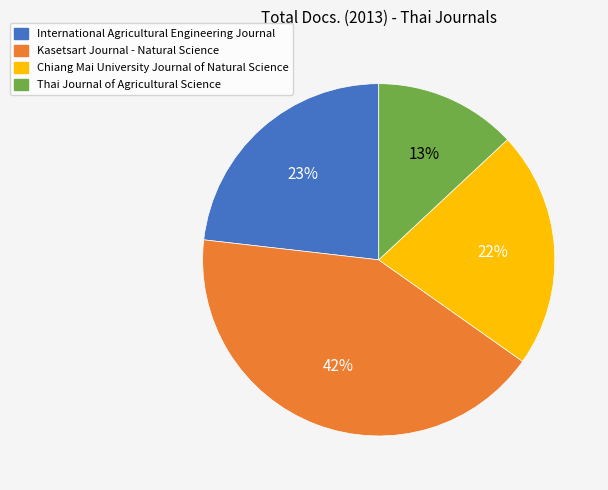

Rank the categories by value from lowest to highest.

Thai Journal of Agricultural Science, Chiang Mai University Journal of Natural Science, International Agricultural Engineering Journal, Kasetsart Journal - Natural Science